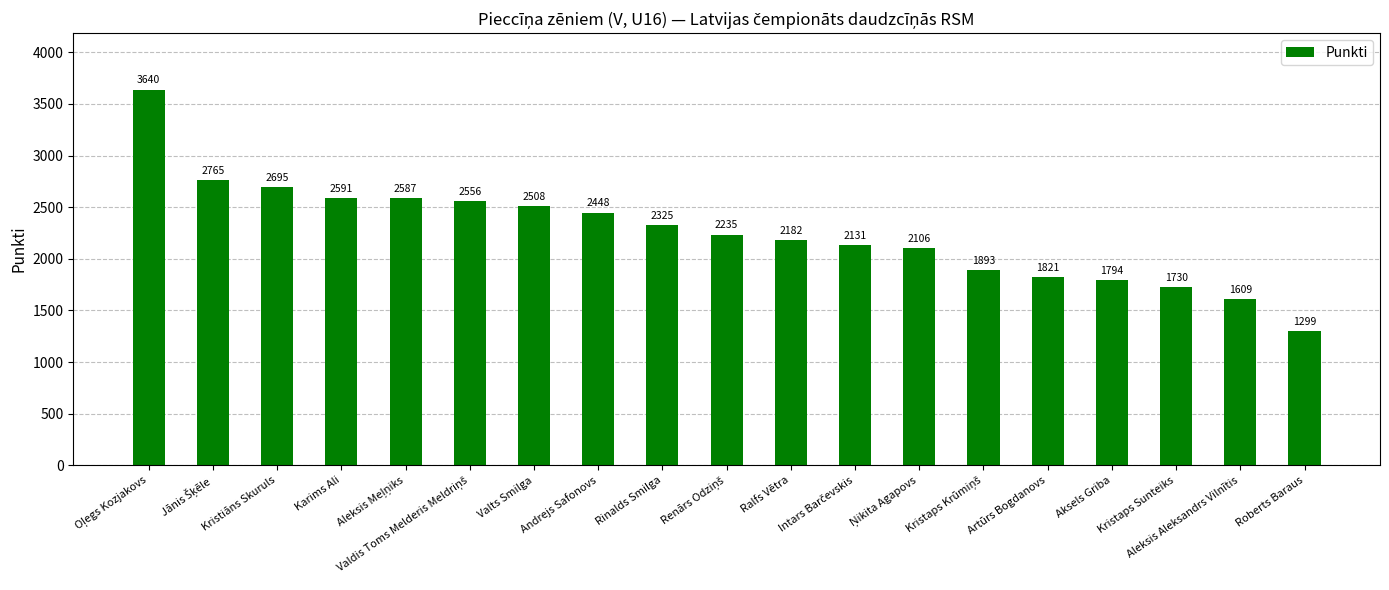

What is the average value?

2259